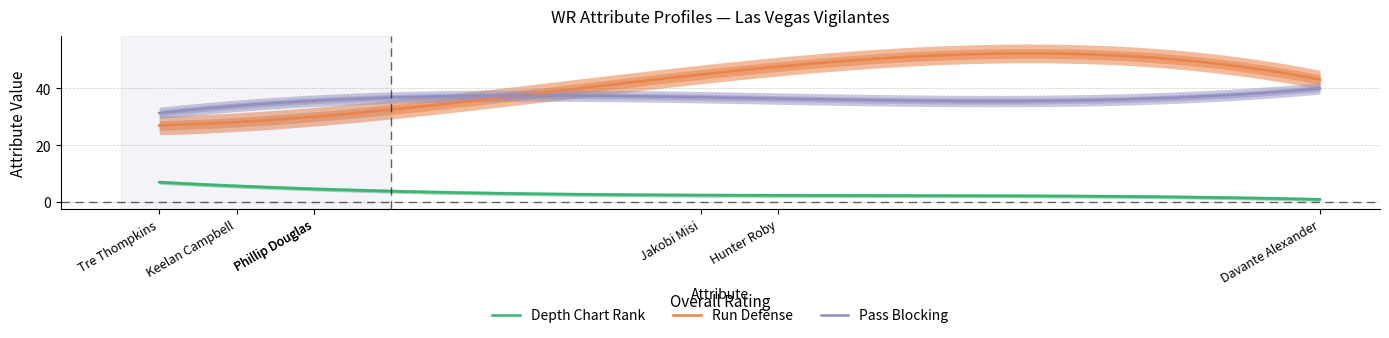

Rank the series by their maximum value, from lowest to highest.

depth_chart_rank, pass_blocking, run_defense